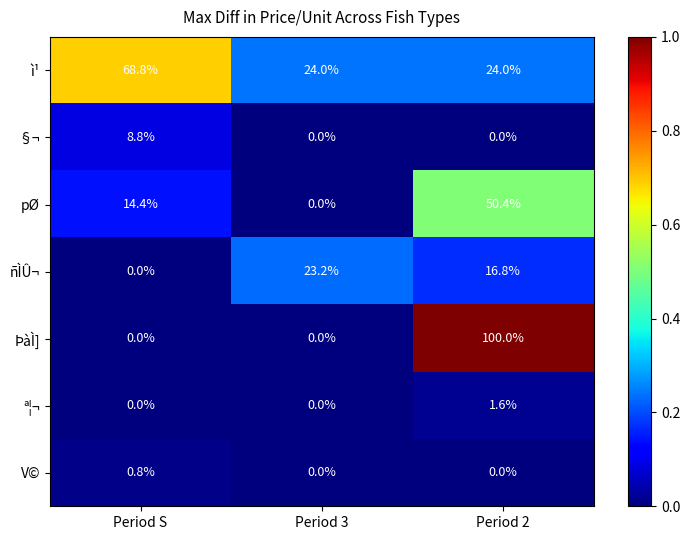

What is the difference between the second highest and minimum values in the ñÌÛ¬ series?

16.8